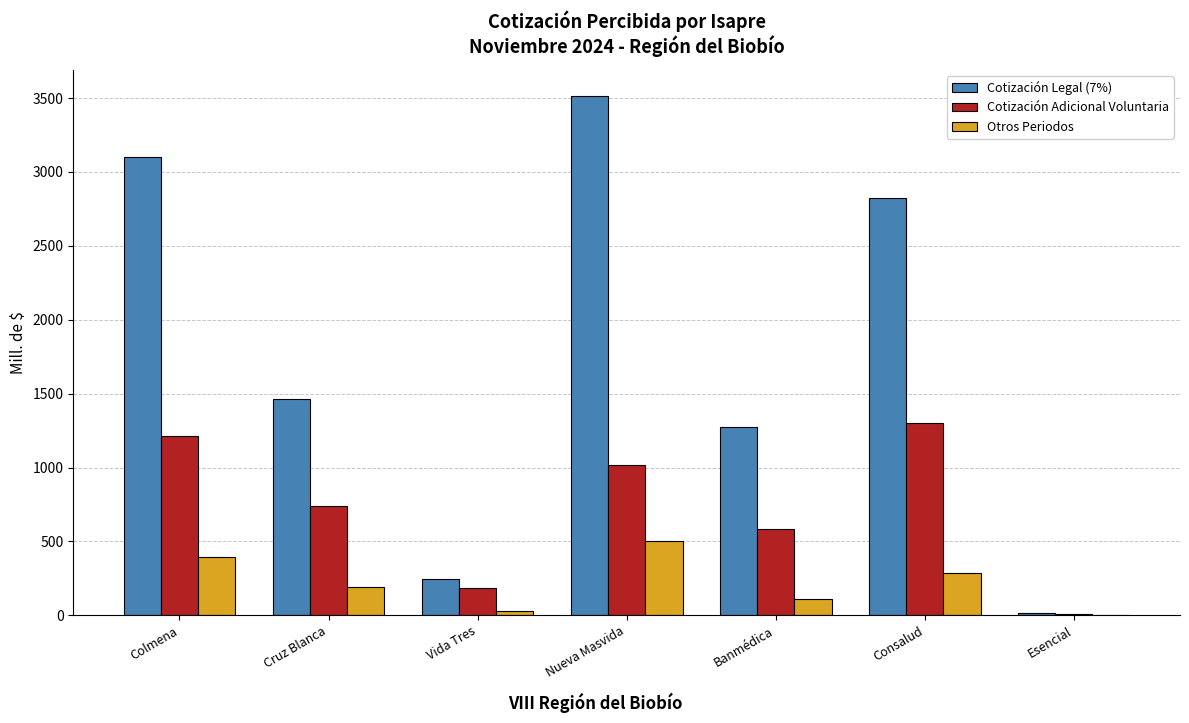

At which label does Otros Periodos reach its peak?

Nueva Masvida